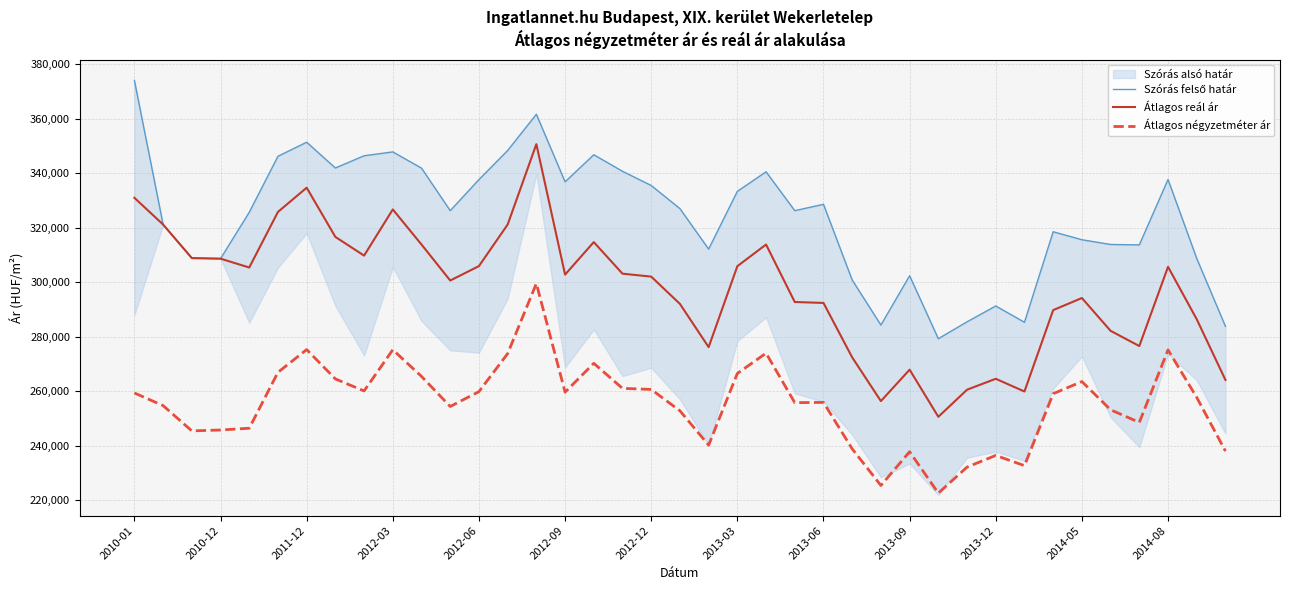

True or false: Szórás felső határ and Átlagos reál ár intersect in this chart.

False